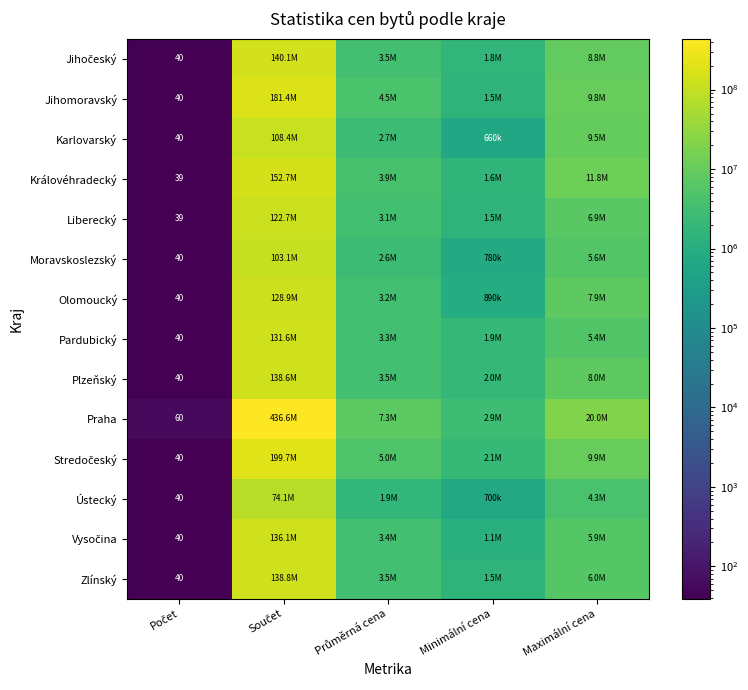

What is the sum of the Karlovarský values at Minimální cena and Průměrná cena?

3370822.5